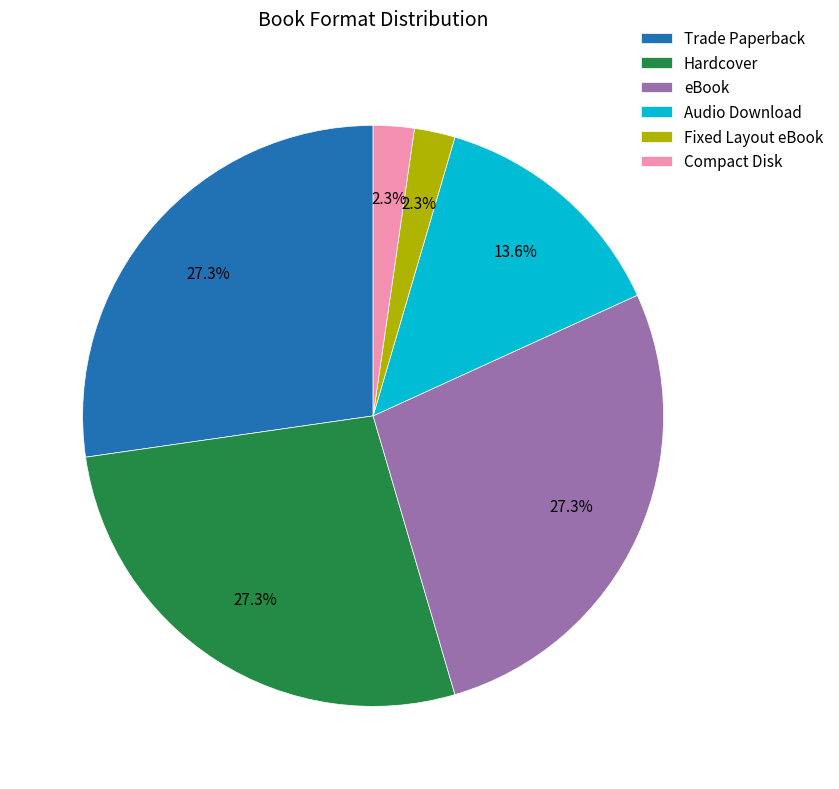

How many slices are in this pie chart?

6